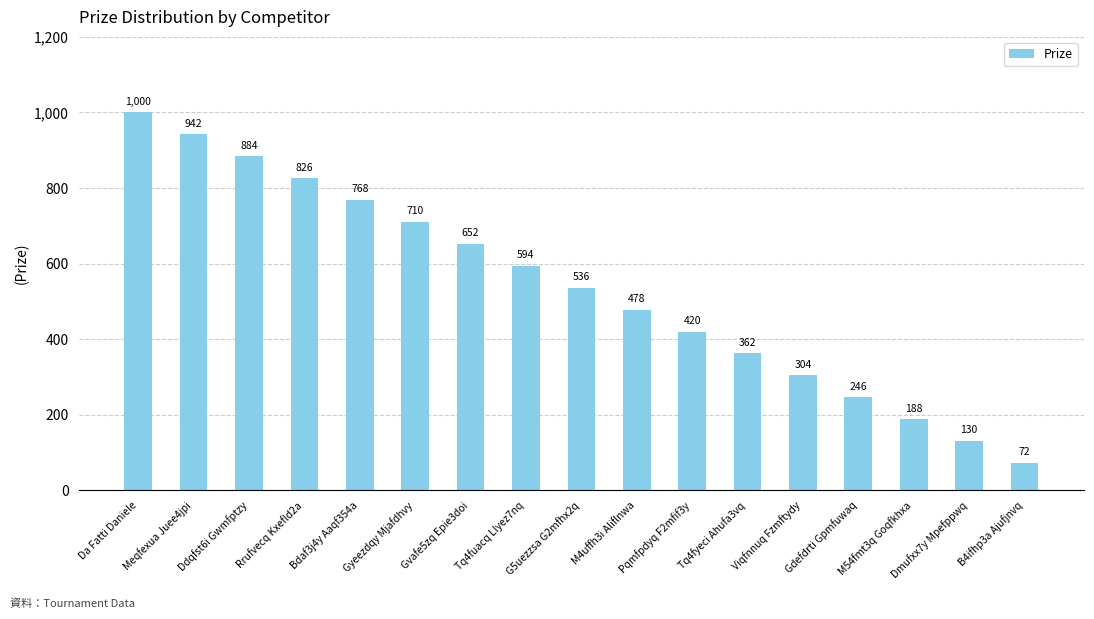

What is the change in value from Rrufvecq Kxefld2a to Pqmfpdyq F2mfif3y?

-406